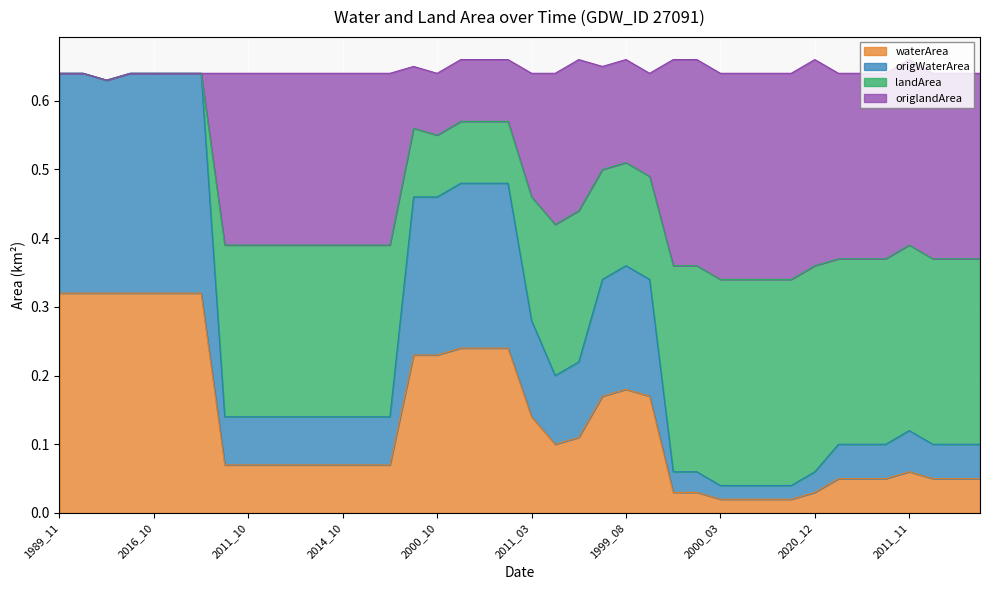

Which series has the largest range (max minus min)?

origWaterArea